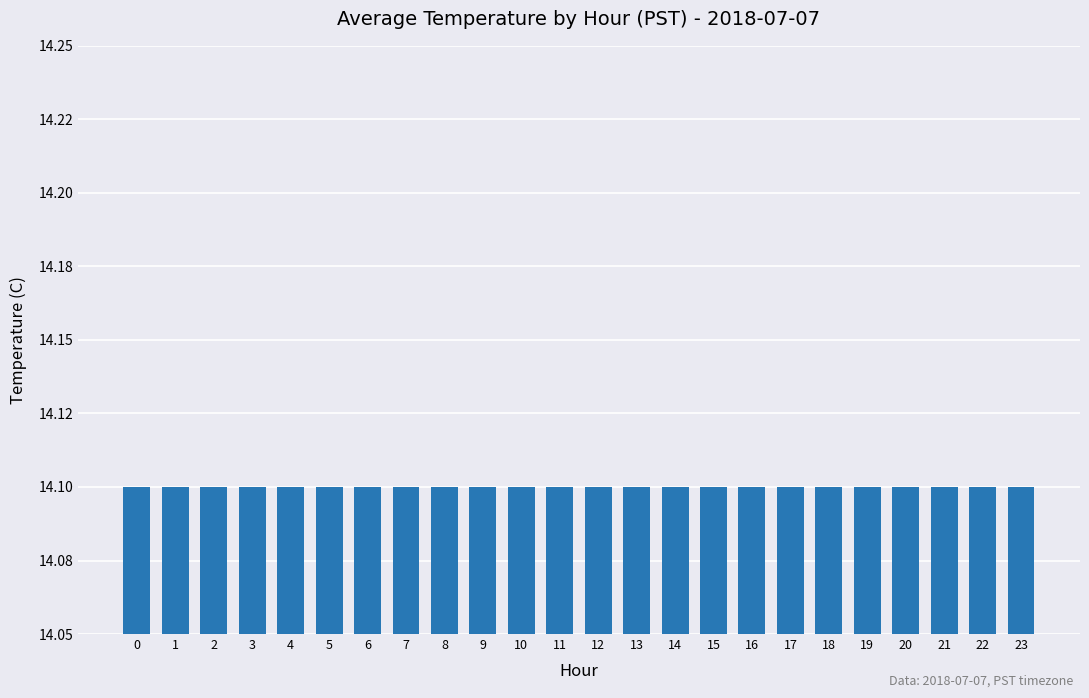

List the labels in order of value, largest first.

23, 0, 1, 2, 3, 4, 5, 6, 7, 8, 9, 10, 11, 12, 13, 14, 15, 16, 17, 18, 19, 20, 21, 22